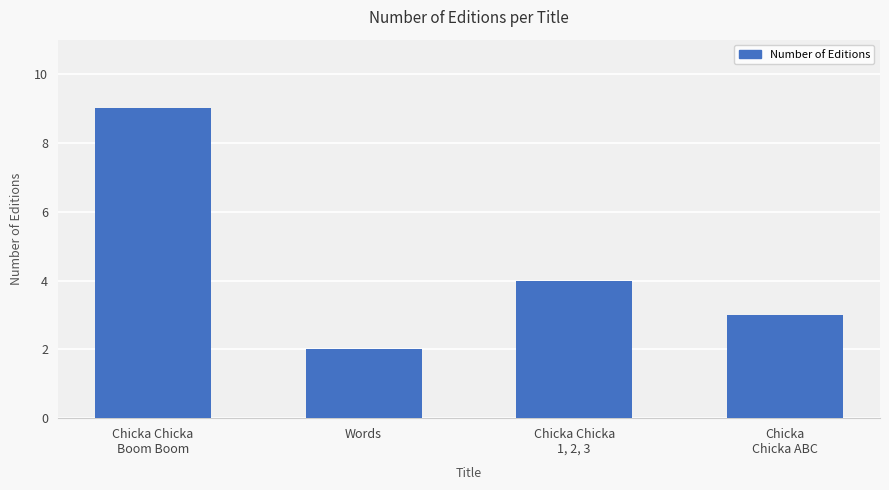

The chart shows a value of 4 at Chicka Chicka
1, 2, 3. True or false?

True